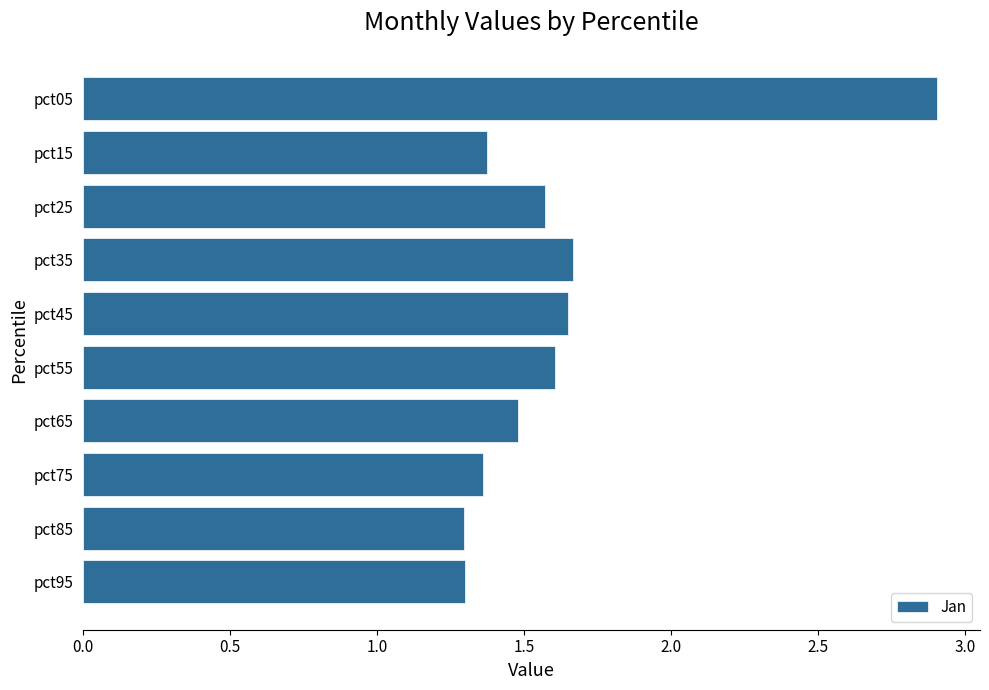

What is the sum of all values?

16.2